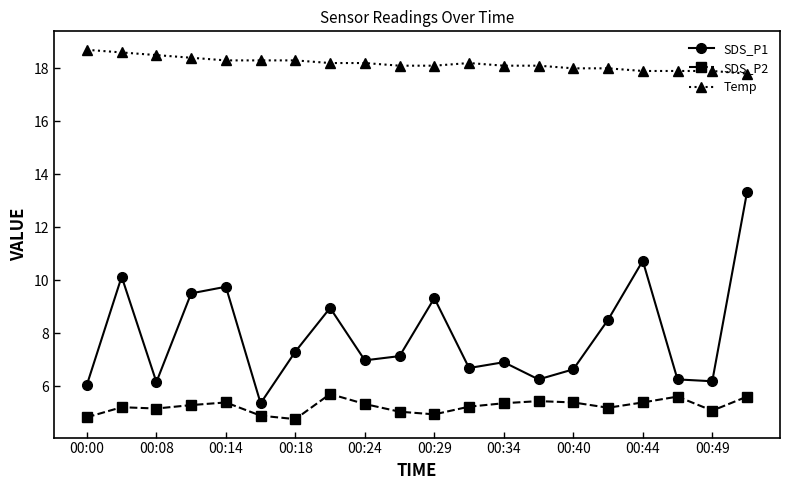

True or false: SDS_P1 has more than 1 points higher than both neighbors.

True